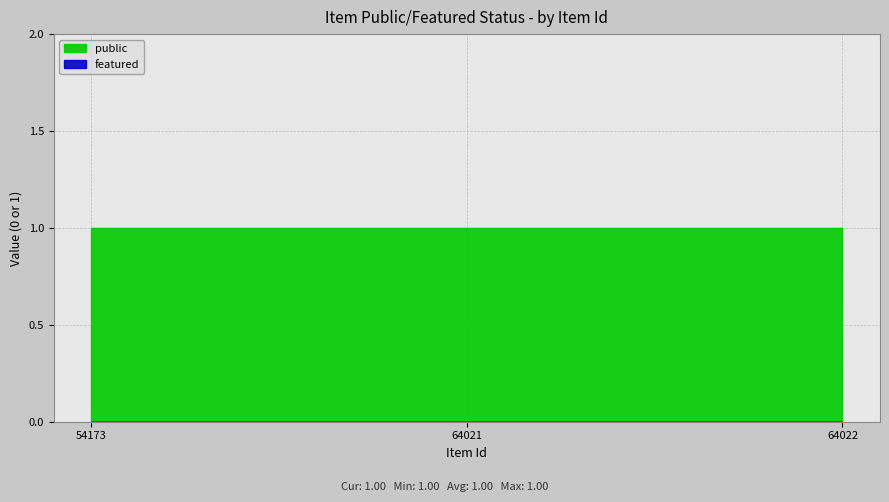

Reading right to left, what are all the values shown in this chart?

public: 1	1	1
featured: 0	0	0